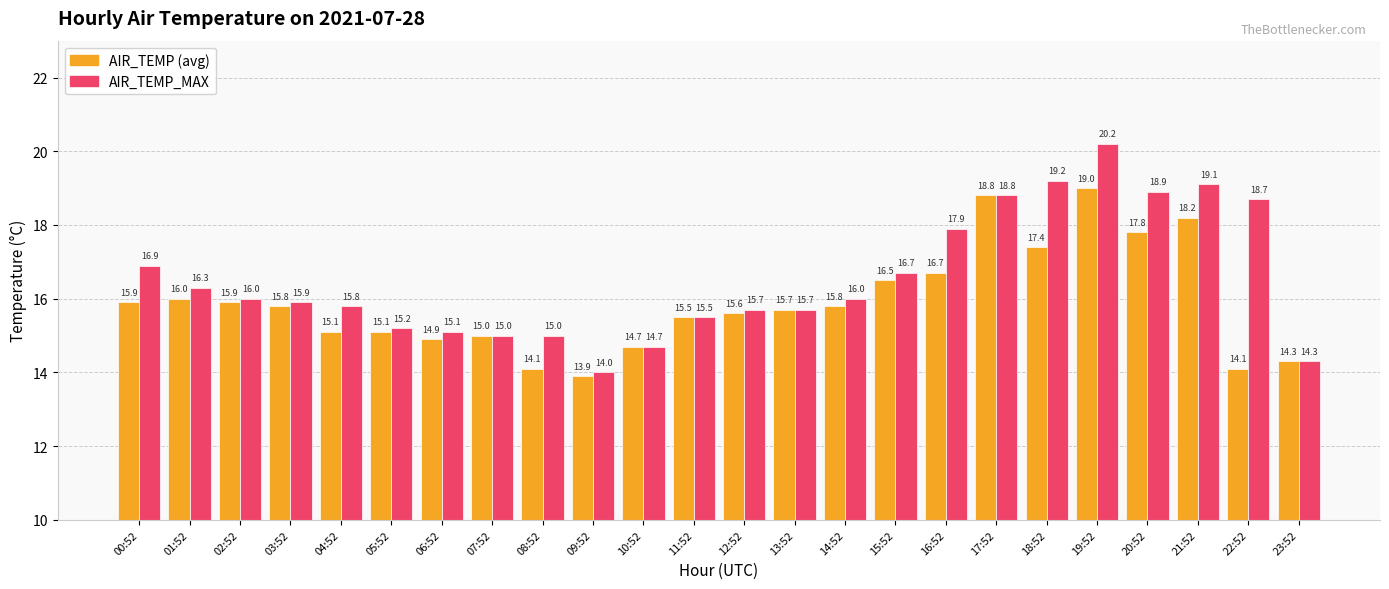

How many categories are shown in the chart?

24